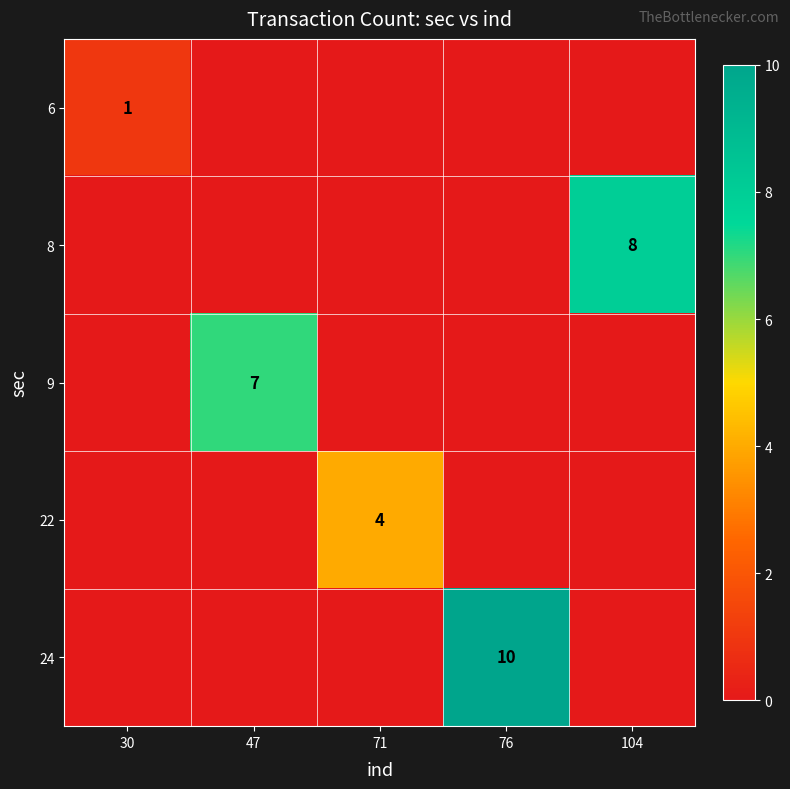

Which label corresponds to the largest value in the chart?

76